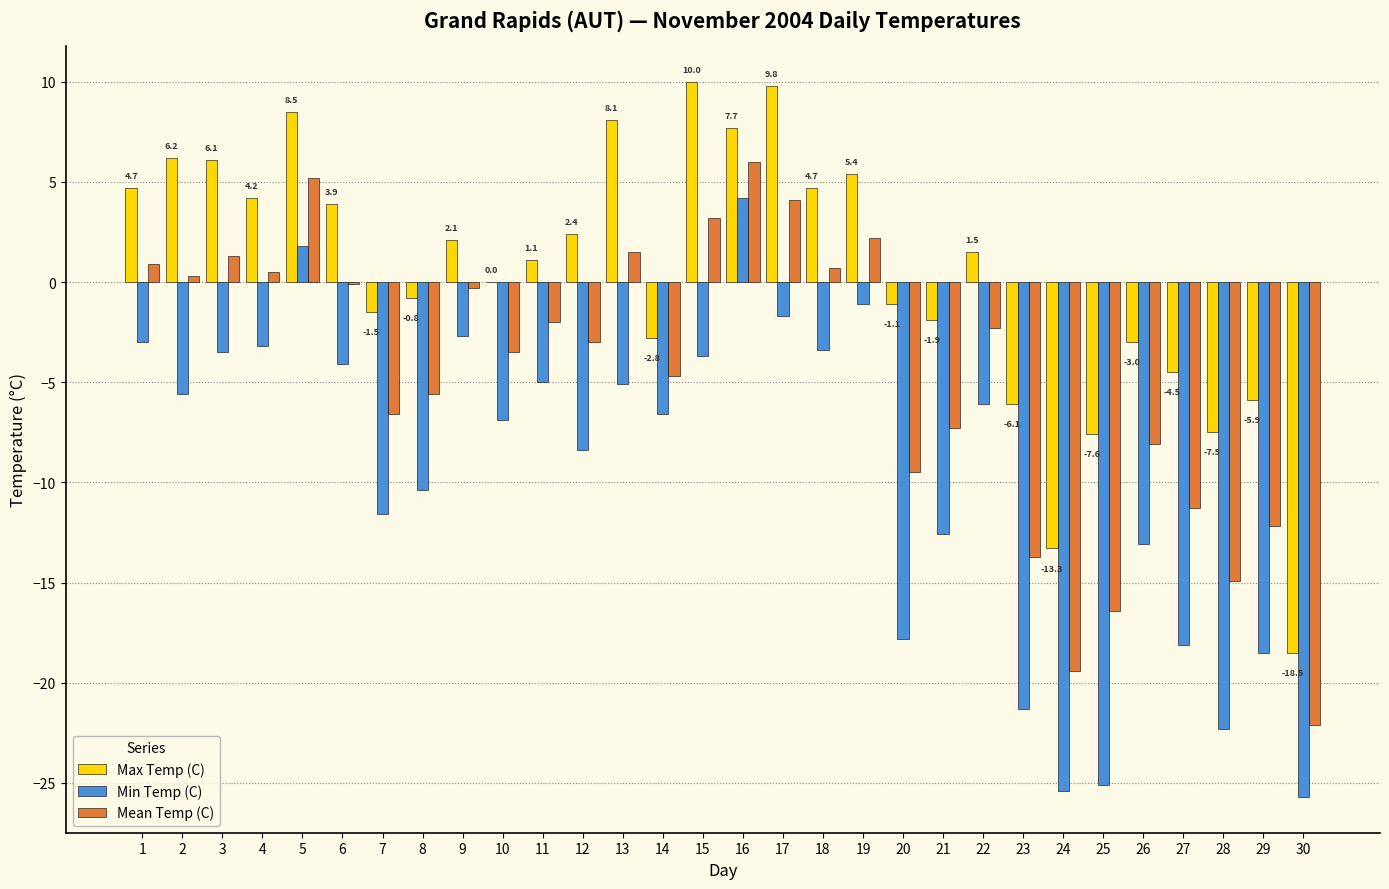

Between 3 and 24, which series saw the biggest shift?

Min Temp (C)